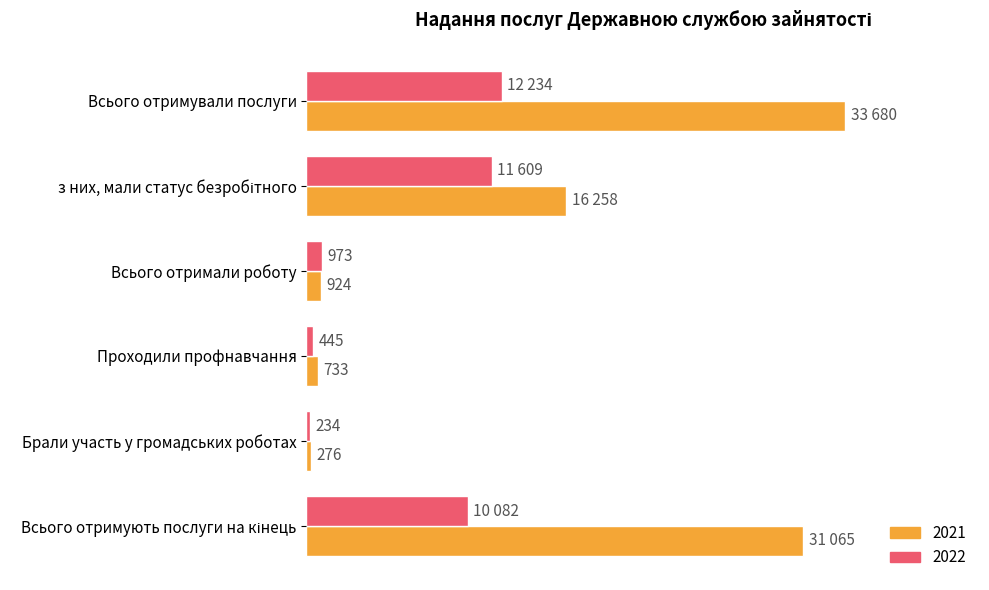

Which category has the lowest value across all series?

Брали участь у громадських роботах